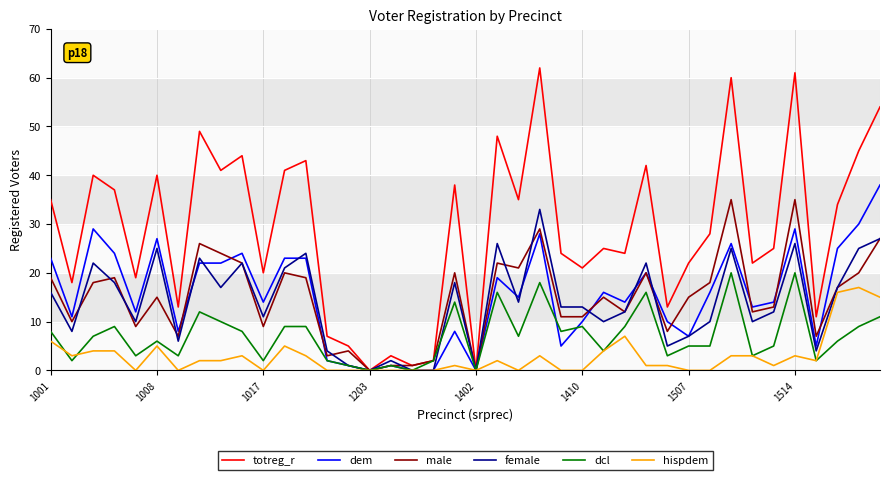

True or false: male has more than 1 interior local peaks.

True